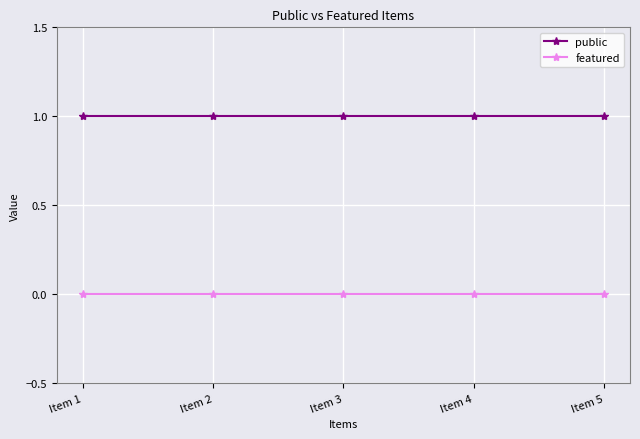

True or false: public and featured intersect in this chart.

False